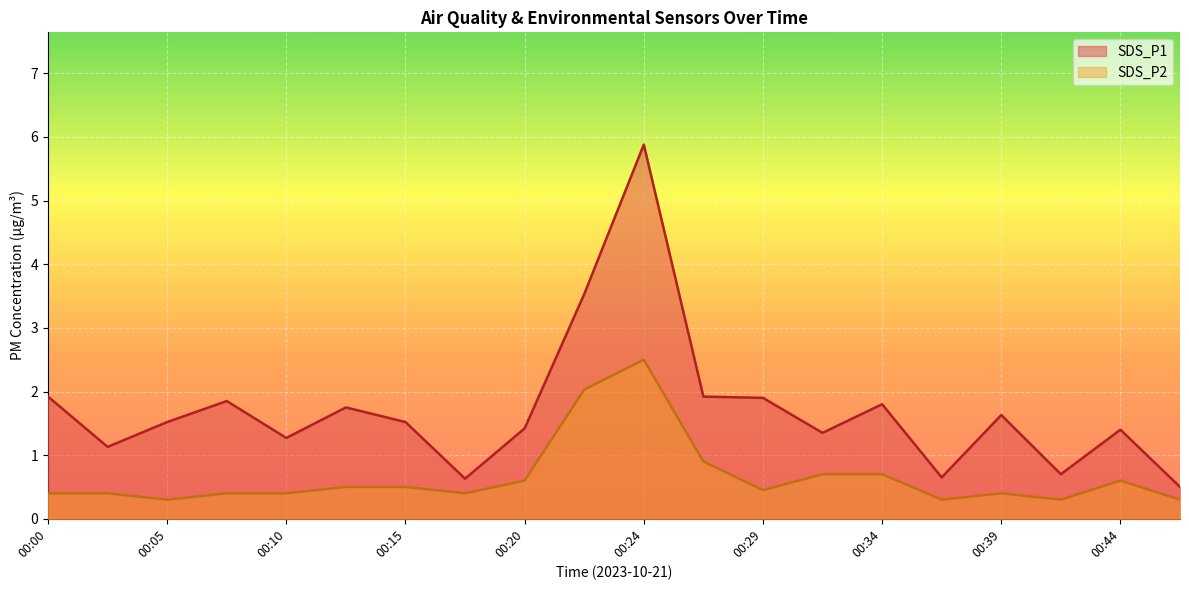

Reading left to right, transcribe all the data shown in this chart.

SDS_P1: 1.9	1.1	1.5	1.9	1.3	1.8	1.5	0.6	1.4	3.5	5.9	1.9	1.9	1.4	1.8	0.7	1.6	0.7	1.4	0.5
SDS_P2: 0.4	0.4	0.3	0.4	0.4	0.5	0.5	0.4	0.6	2.0	2.5	0.9	0.5	0.7	0.7	0.3	0.4	0.3	0.6	0.3